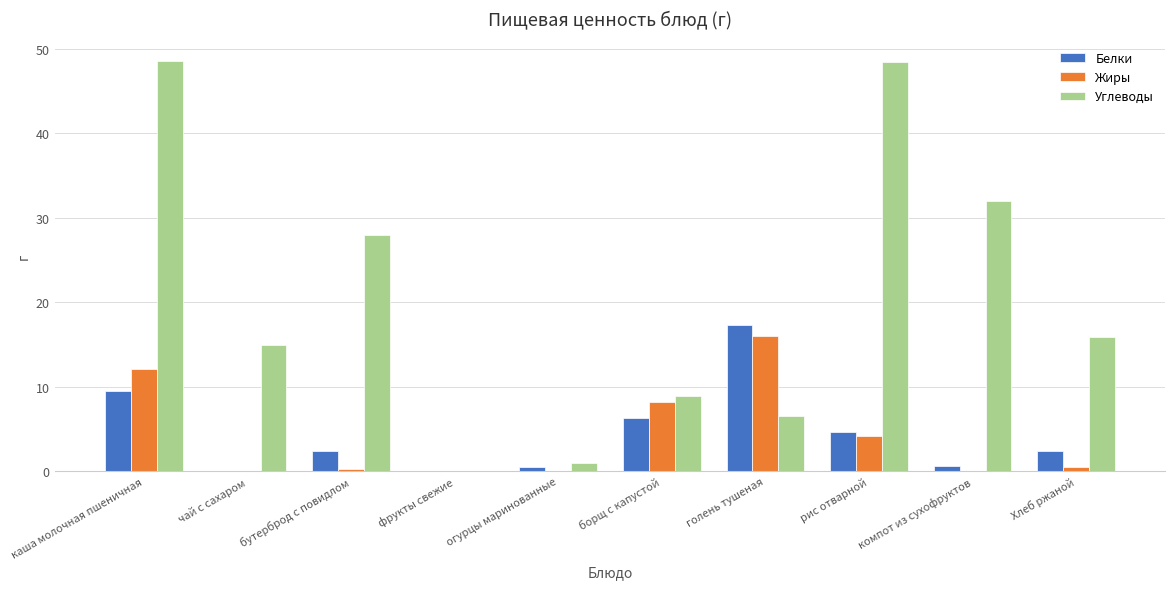

At which label does Белки reach its peak?

голень тушеная